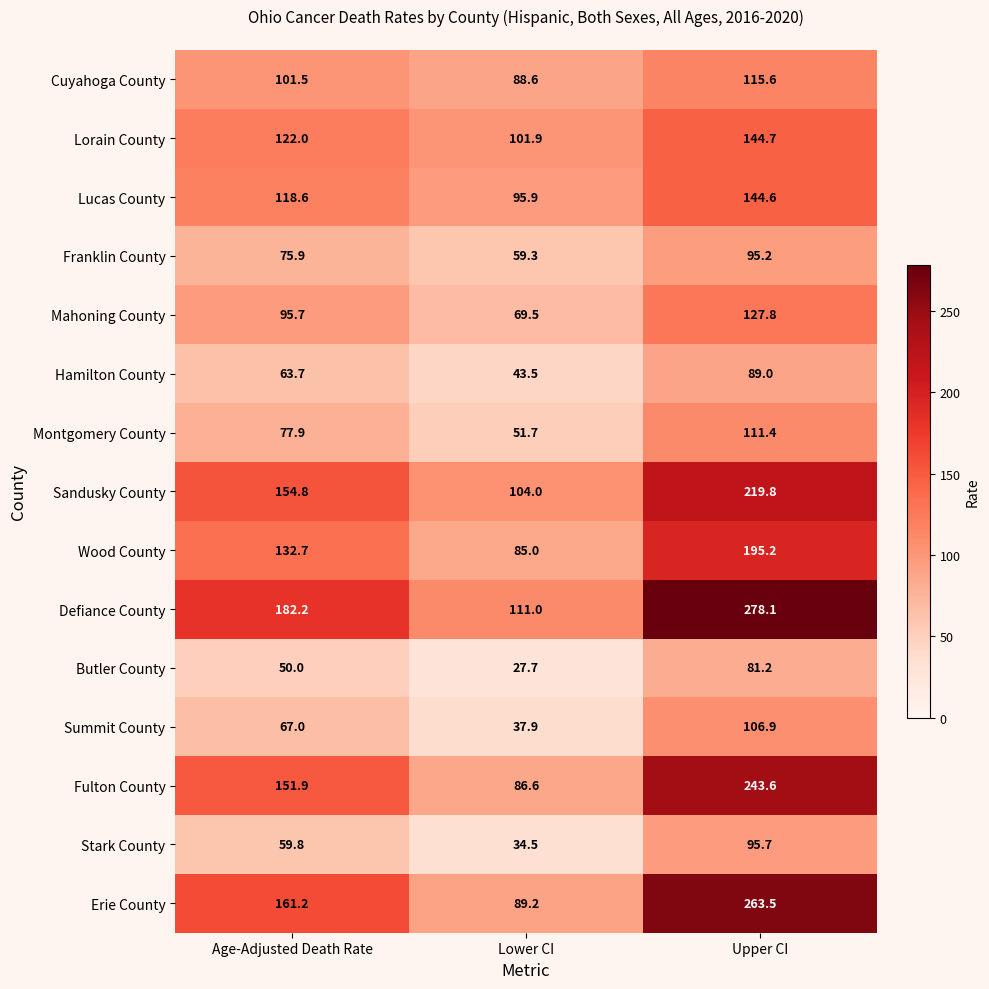

Is the value of Wood County at Upper CI greater than the value of Hamilton County at Lower CI?

Yes